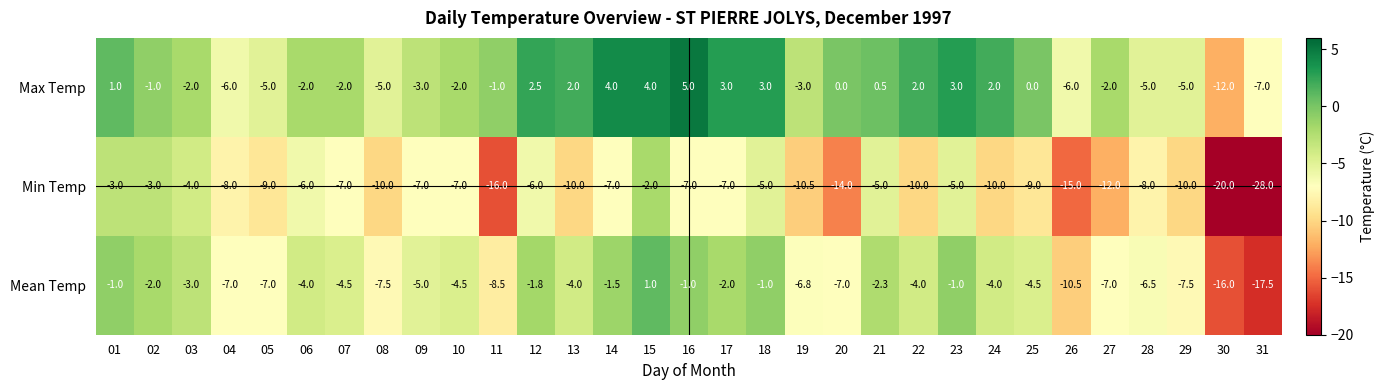

Which series changed the most between 19 and 21?

Min Temp